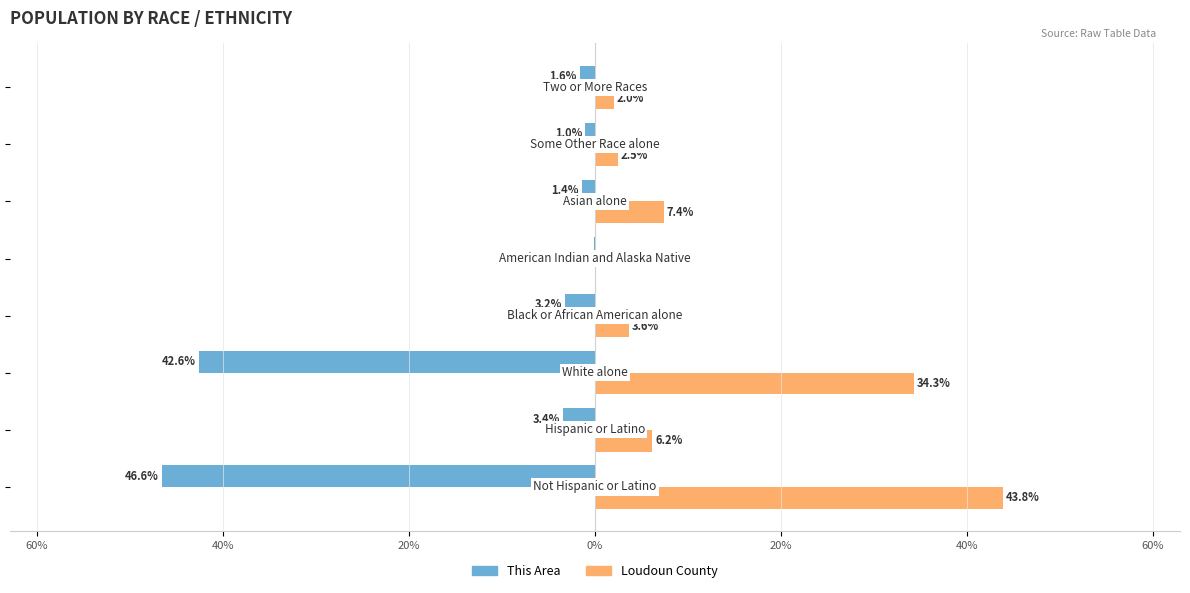

What are all the series names shown in the legend?

This Area, Loudoun County